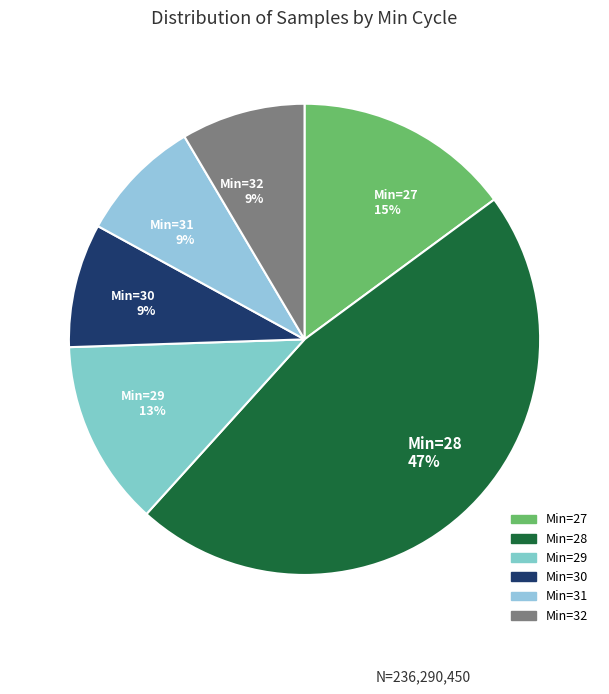

What is the ratio of the value at Min=29 13% to the value at Min=27 15%?

0.9